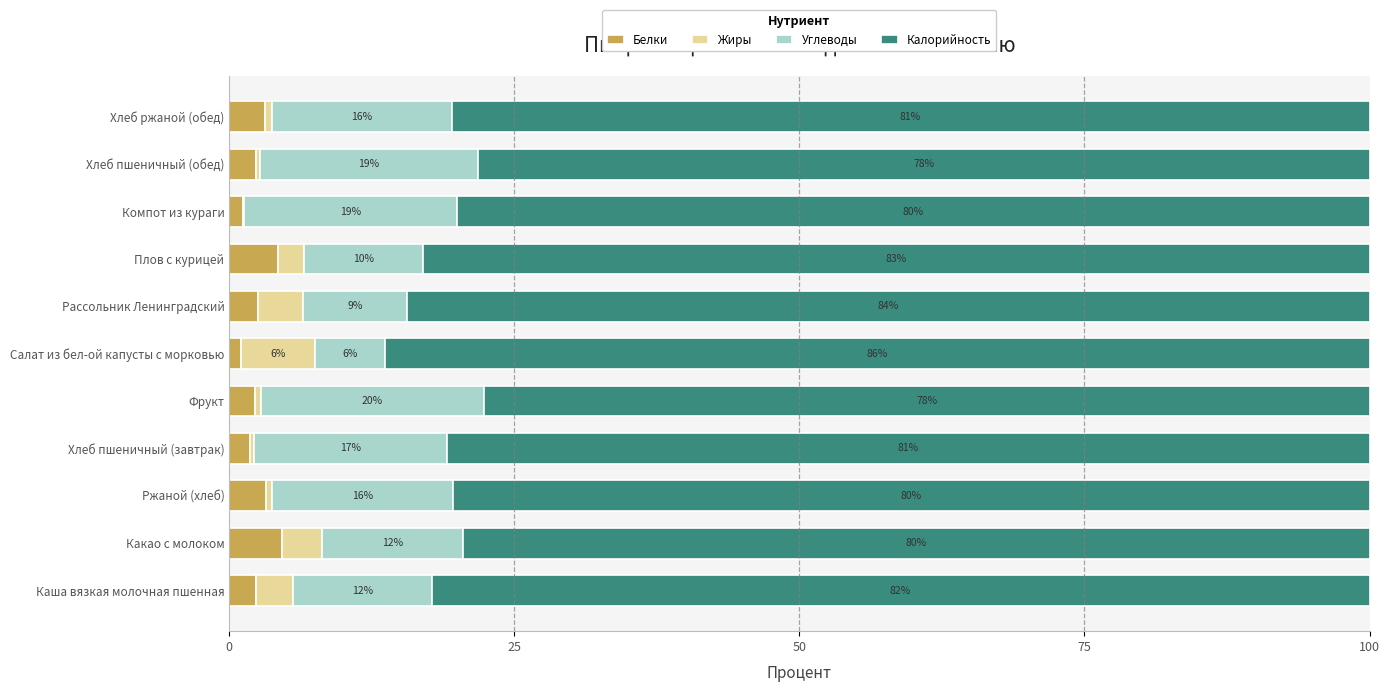

What is the total value across all series at Компот из кураги?

100.0